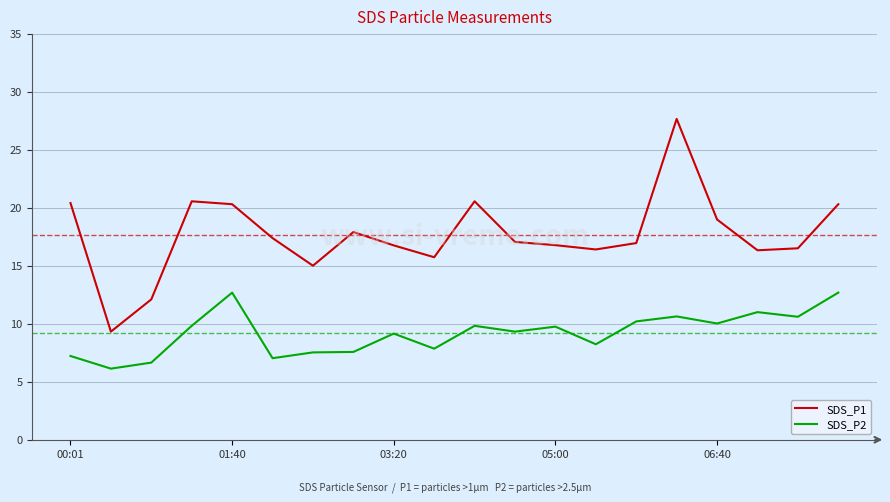

List the series in order of their overall mean, highest first.

SDS_P1, SDS_P2